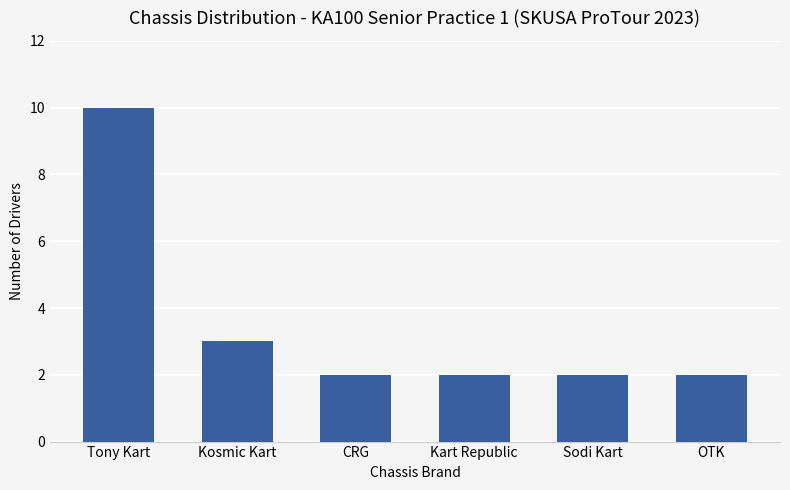

What is the minimum value shown in the chart?

2